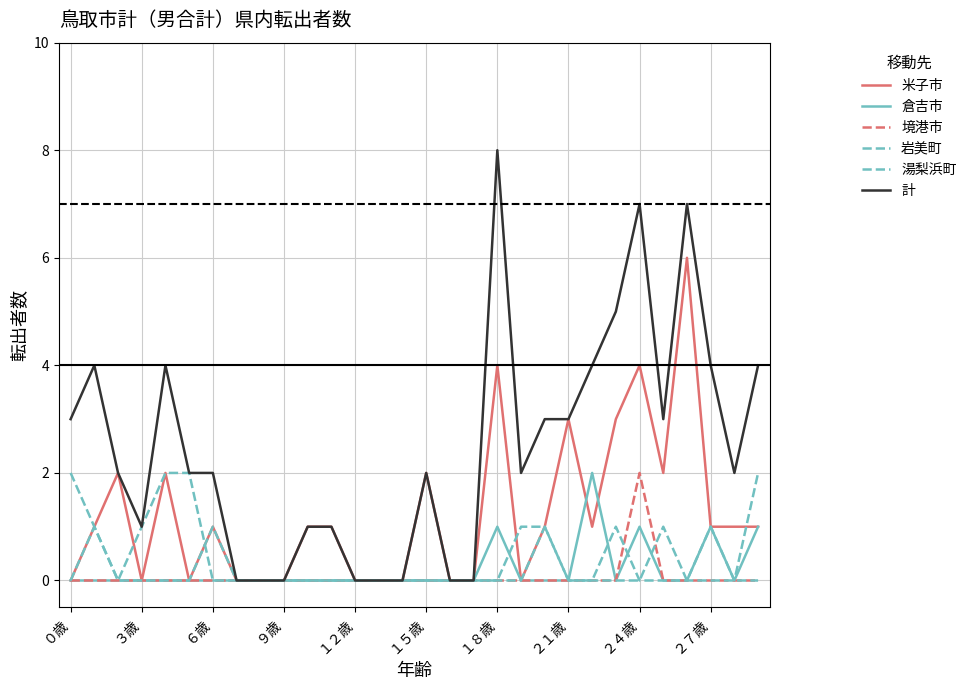

At how many categories does at least one series exceed 6?

3